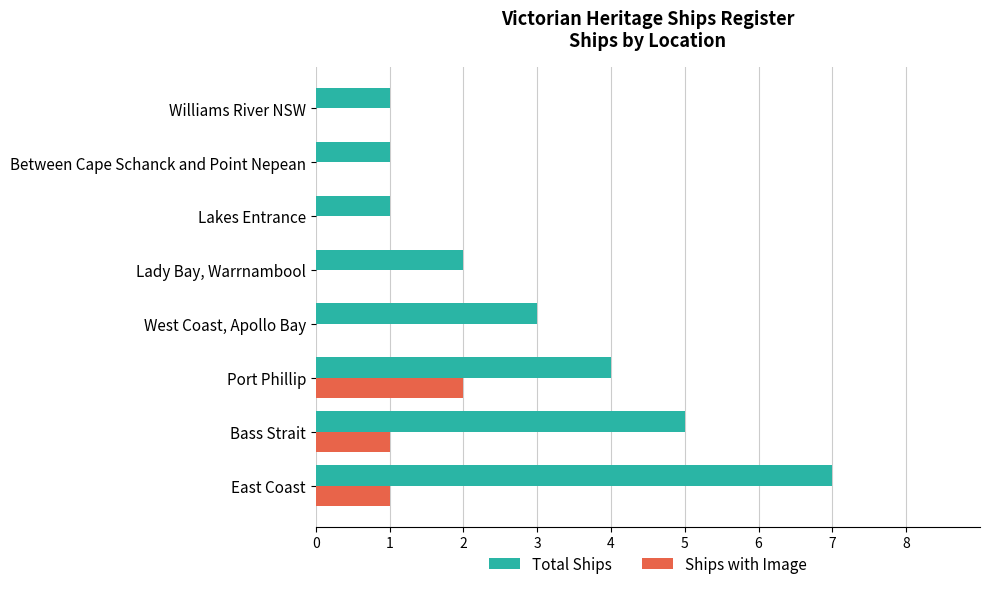

Which series has the largest total across all categories?

Total Ships